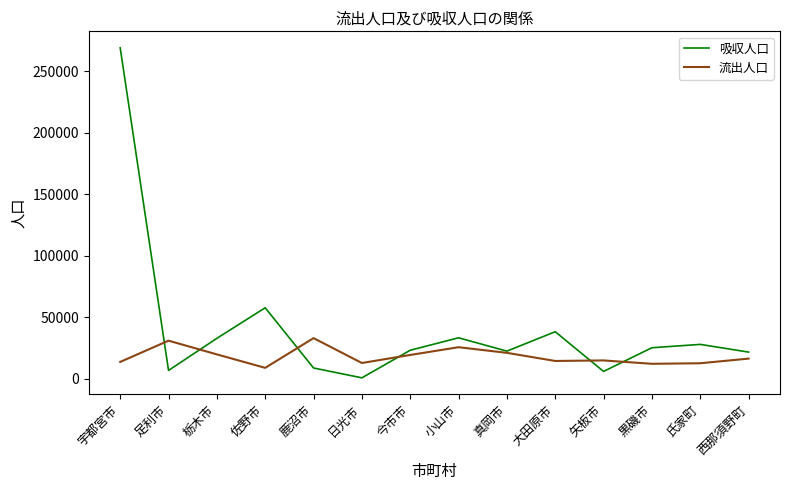

At how many categories does at least one series exceed 181409?

1